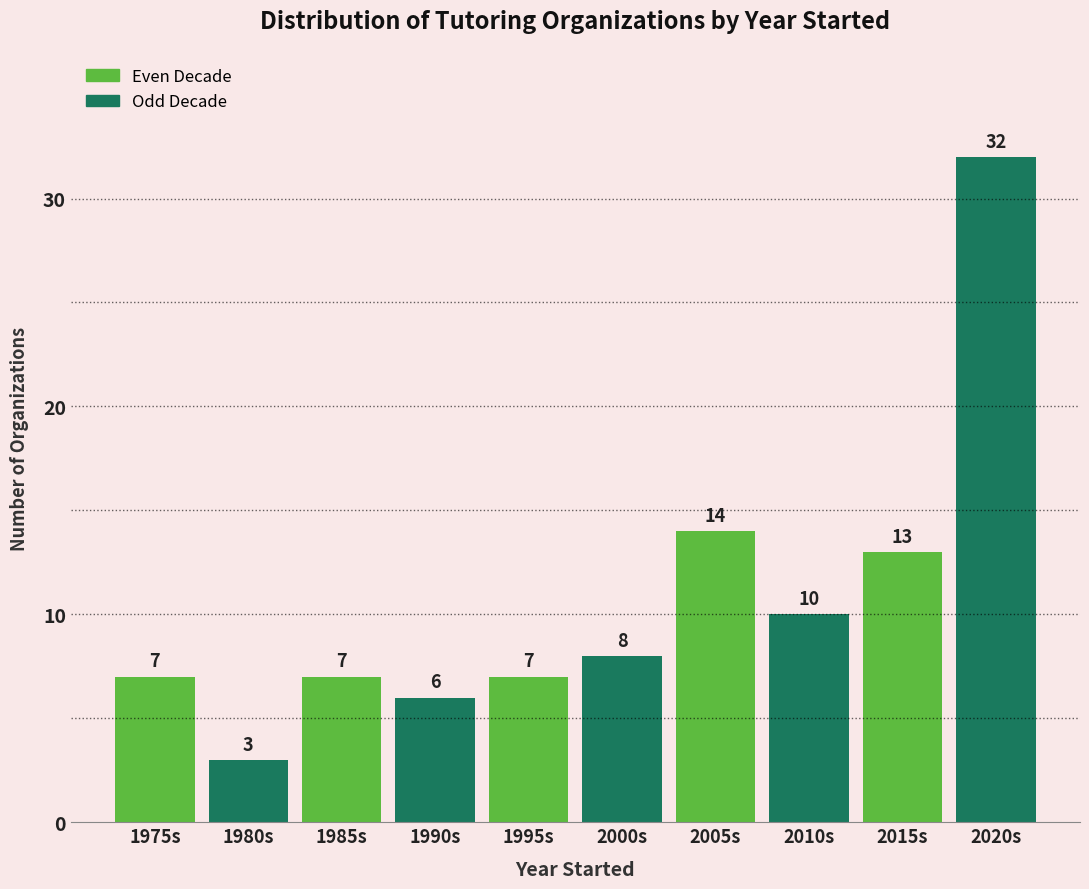

Reading left to right, extract all data points from this chart.

7	3	7	6	7	8	14	10	13	32